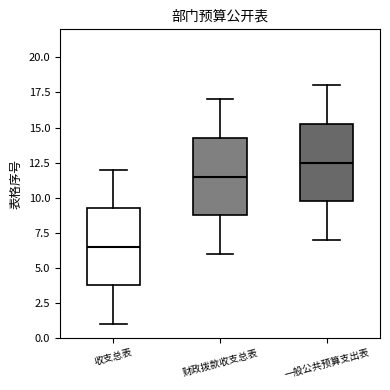

Which box's median line is the highest?

一般公共预算支出表